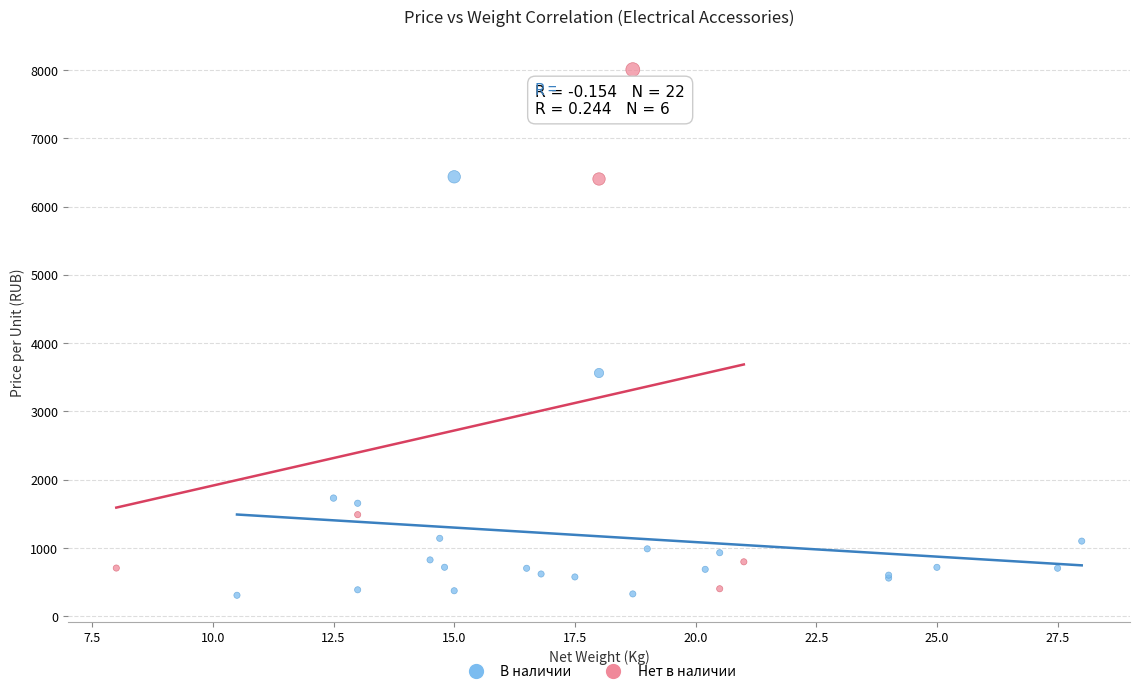

Which series contains the highest Y value?

Нет в наличии